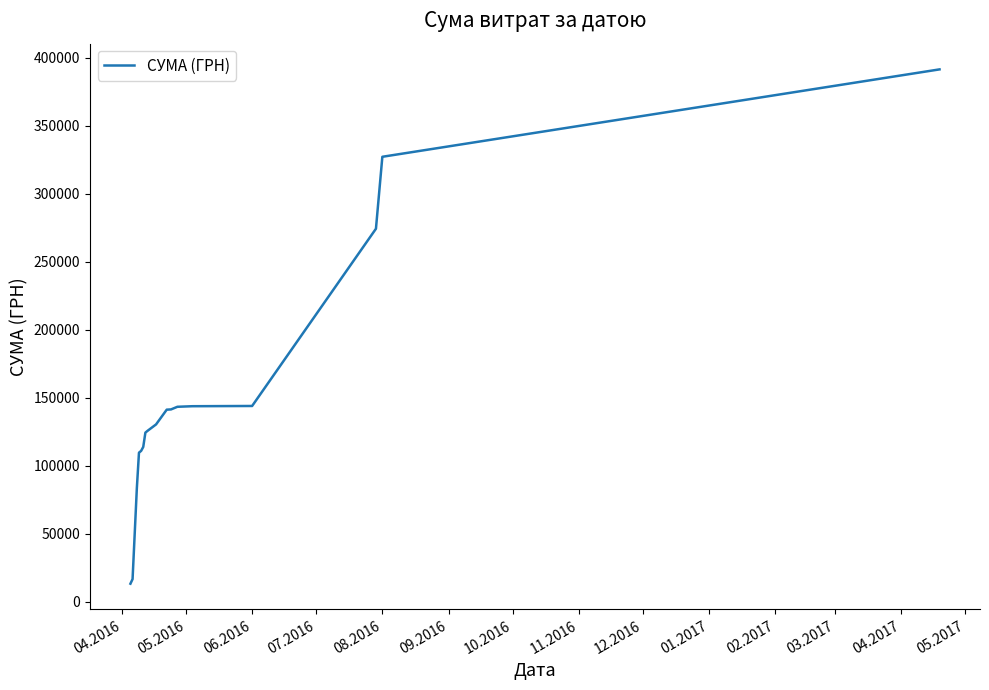

What is the smallest value displayed?

13154.2